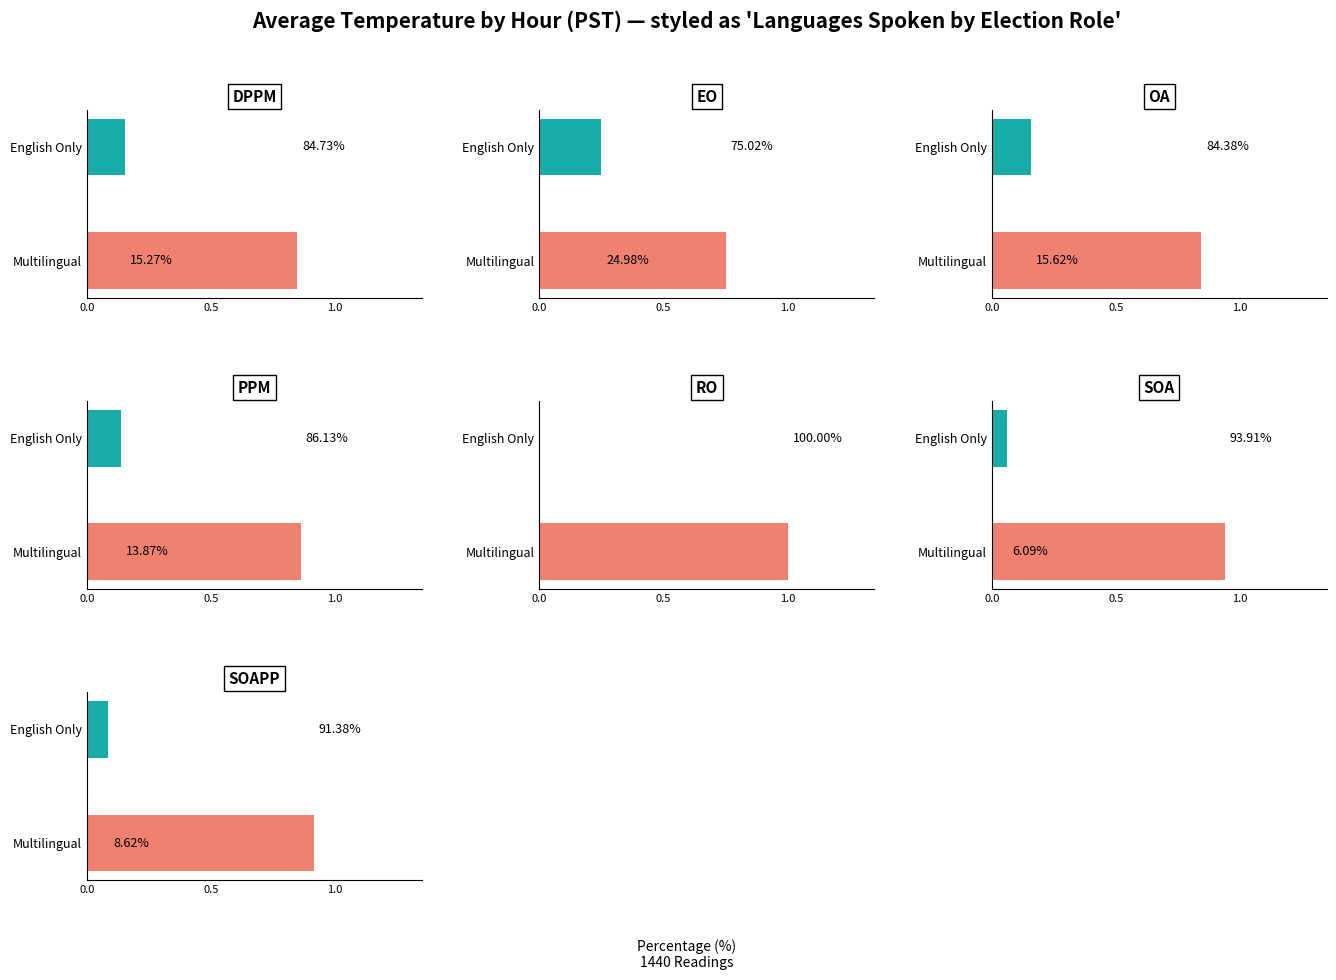

Where is the data nearest to the value 9?

1